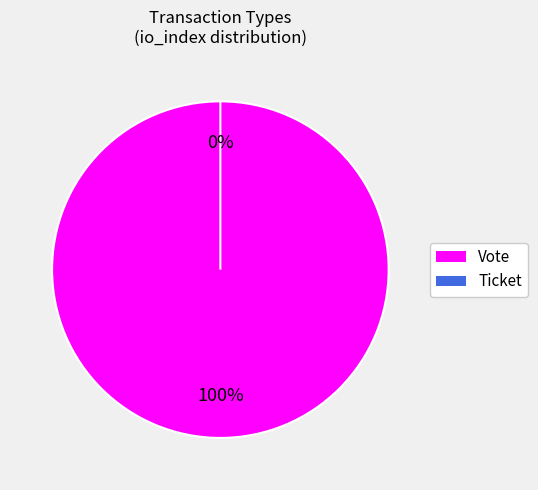

The Vote slice represents 92% of the pie. True or false?

False